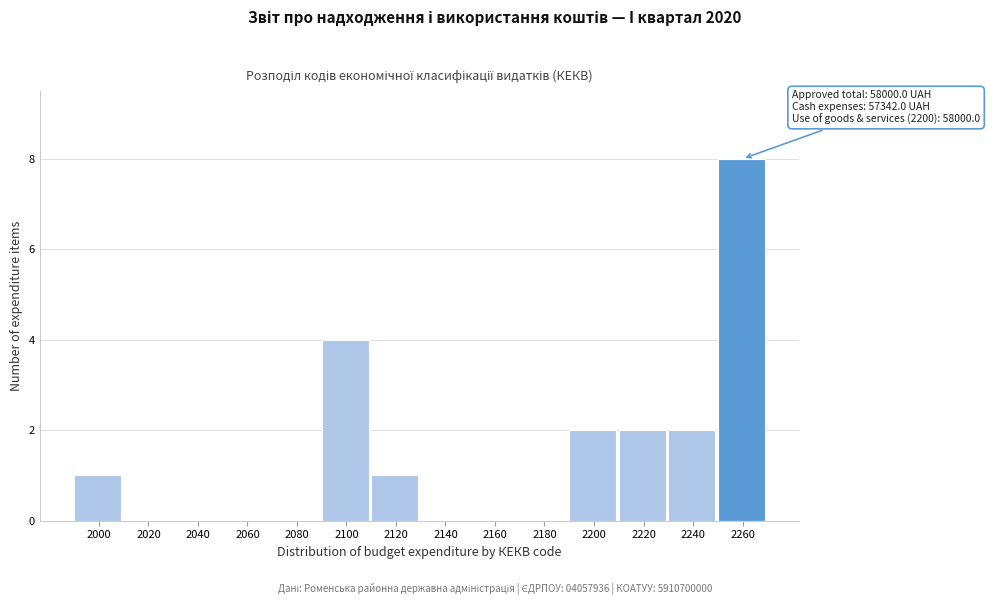

Reading left to right, what are all the values shown in this chart?

2000=1	2020=0	2040=0	2060=0	2080=0	2100=4	2120=1	2140=0	2160=0	2180=0	2200=2	2220=2	2240=2	2260=8